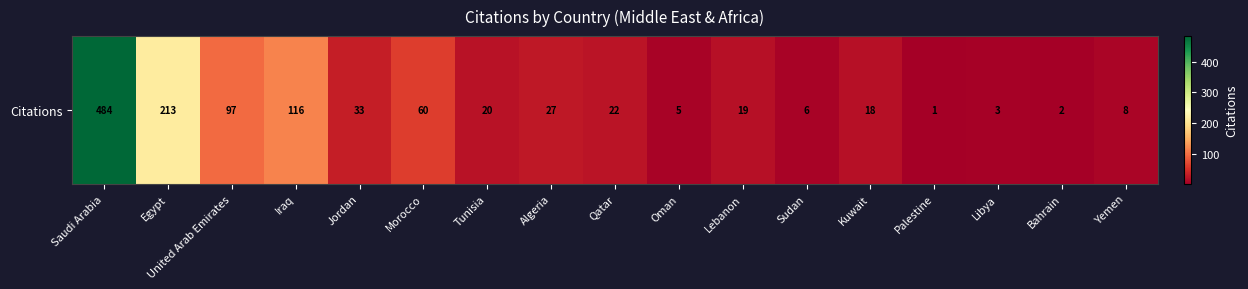

List the labels in order of value, largest first.

Saudi Arabia, Egypt, Iraq, United Arab Emirates, Morocco, Jordan, Algeria, Qatar, Tunisia, Lebanon, Kuwait, Yemen, Sudan, Oman, Libya, Bahrain, Palestine